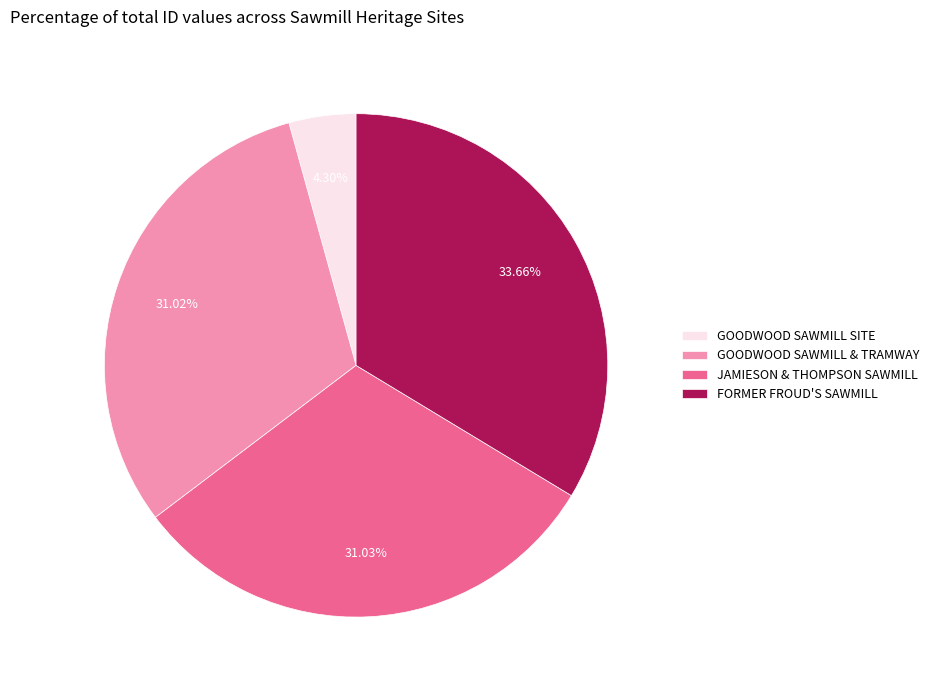

Is there a majority slice in this chart?

No